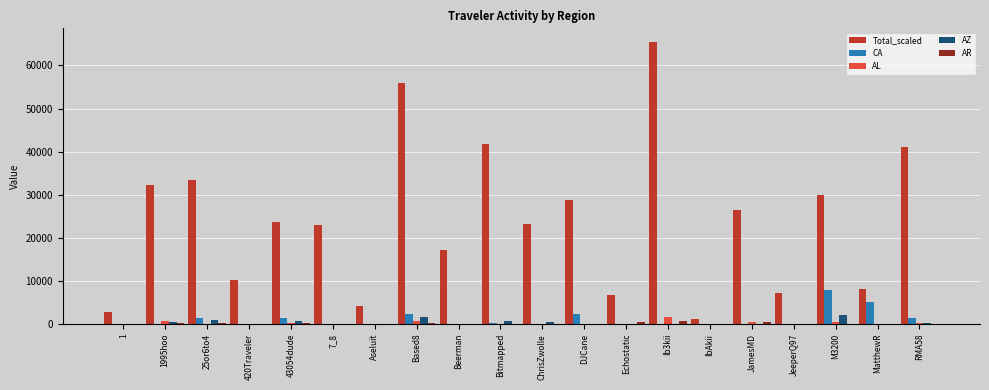

The value of AL at ChrisZwolle is 0.0. True or false?

True